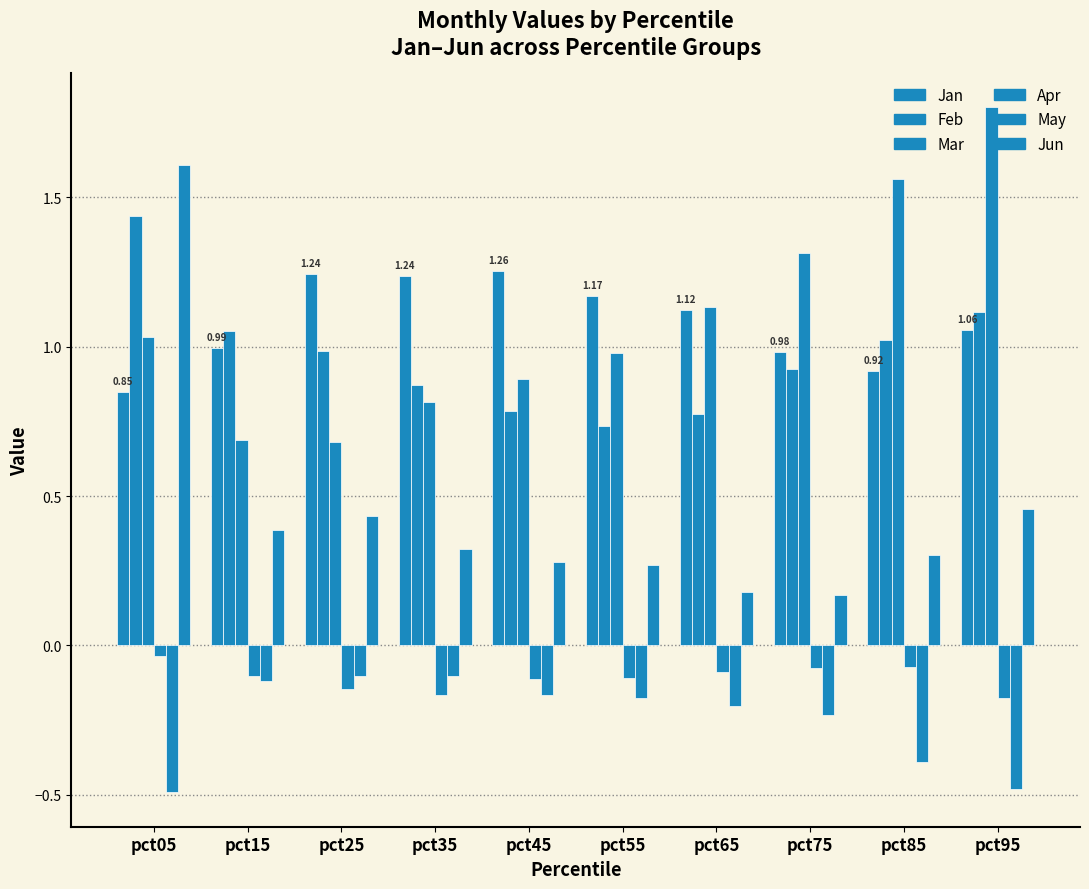

Which category has the highest value across all series?

pct95